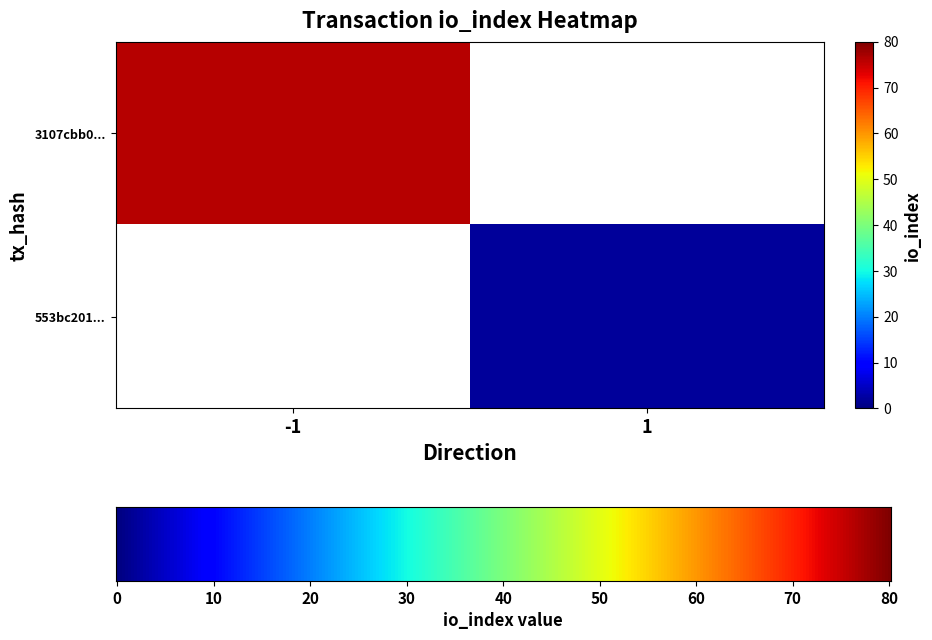

What is the sum of the 553bc201d3197b41f4f64421cbaedff6e193652 values at io_index and direction?

3